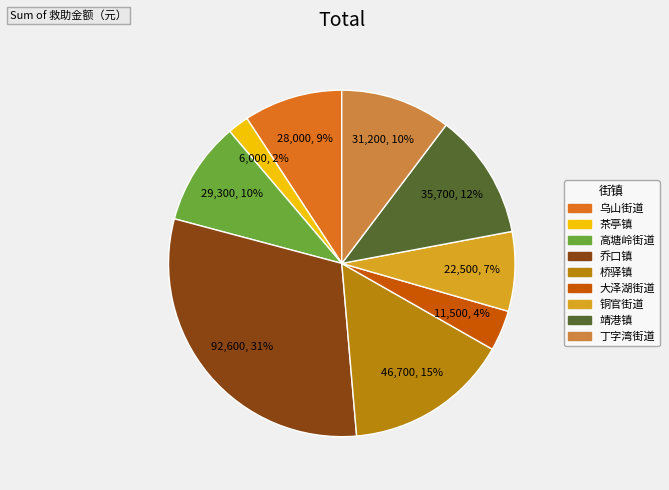

Combined, do 茶亭镇 and 铜官街道 account for over 50%?

No